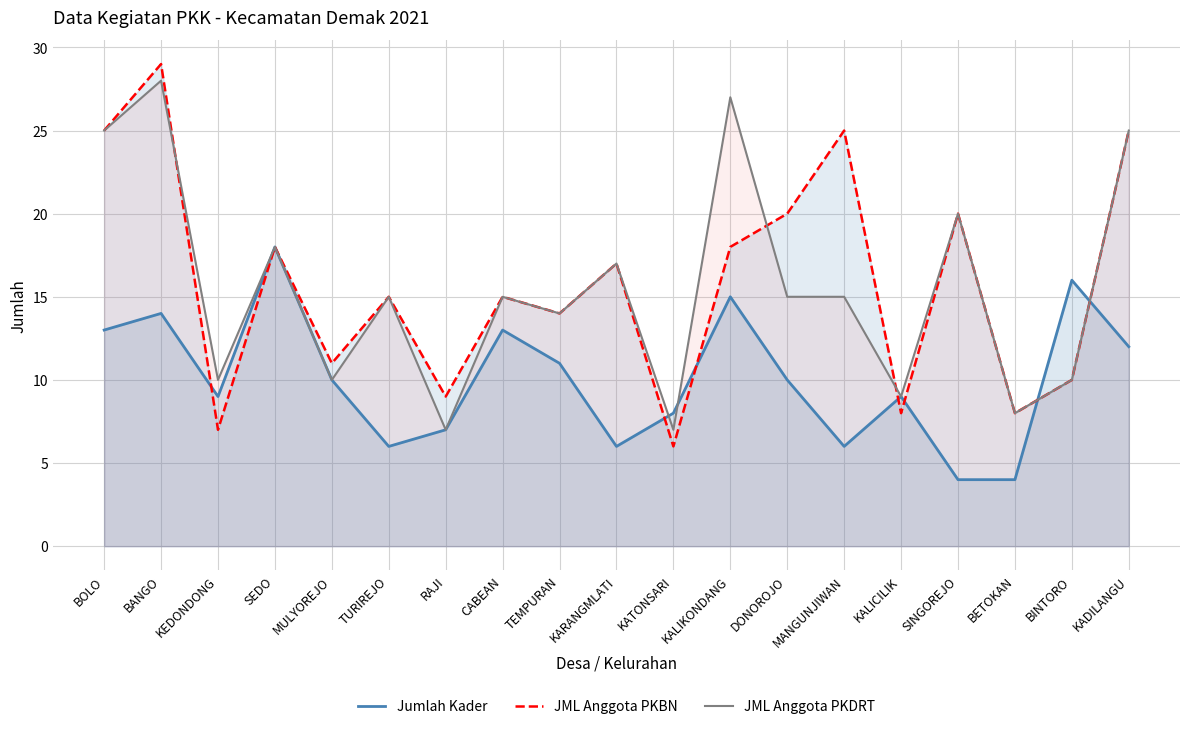

What is the difference between the JML Anggota PKDRT values at BINTORO and TURIREJO?

5